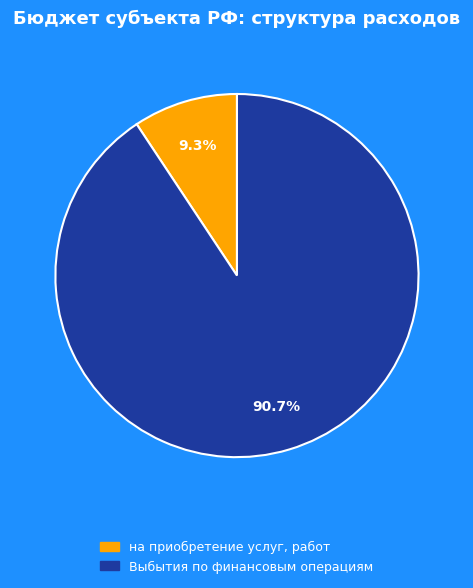

Combined, what portion of the pie is на приобретение услуг, работ and Выбытия по финансовым операциям?

100.0%